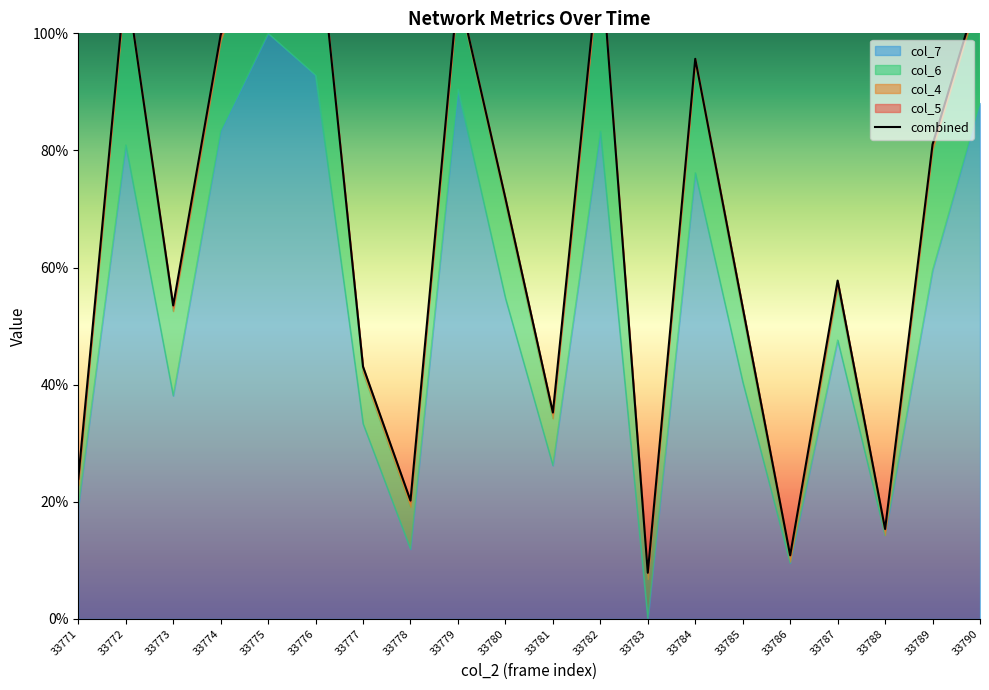

How many data points does each series have?

20